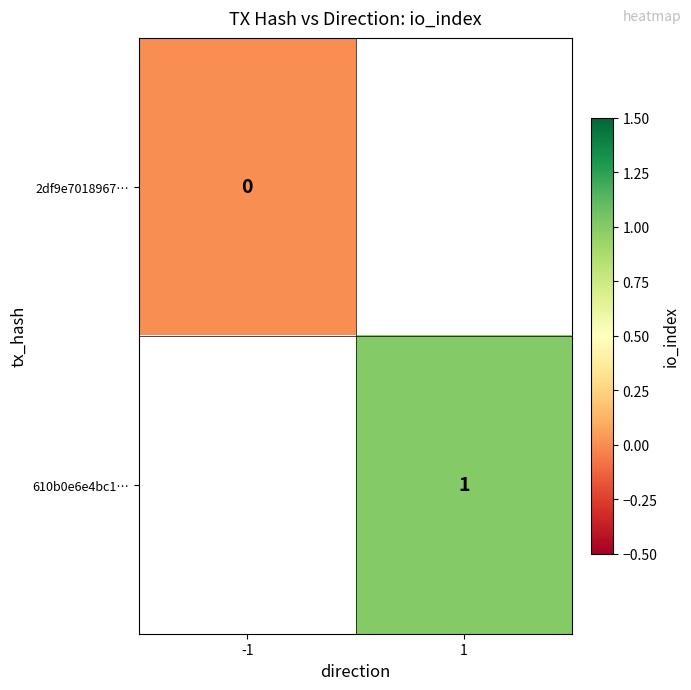

Is the value of 2df9e7018967… at -1 greater than the value of 610b0e6e4bc1… at 1?

No